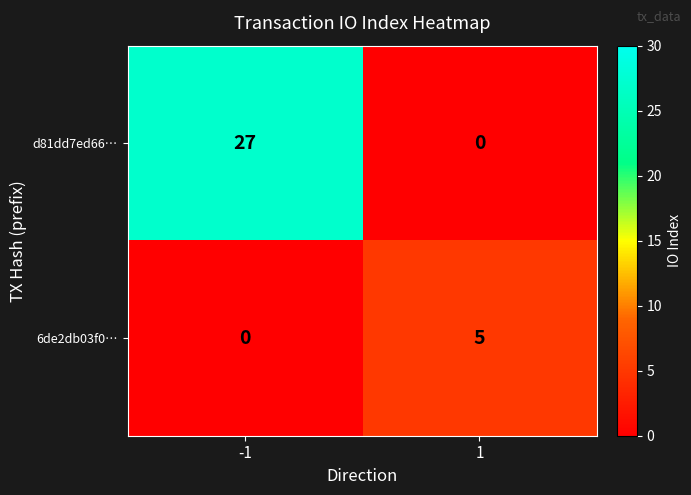

Reading left to right, extract all data points from this chart.

d81dd7ed66…: -1=27	1=0
6de2db03f0…: -1=0	1=5